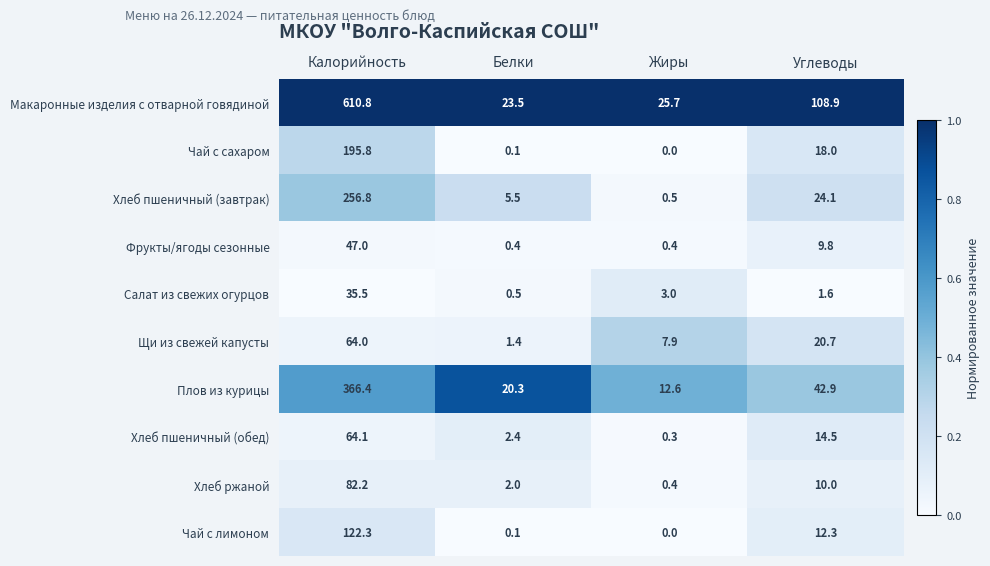

At Углеводы, list the series in order from smallest to largest.

Салат из свежих огурцов, Фрукты/ягоды сезонные, Хлеб ржаной, Чай с лимоном, Хлеб пшеничный (обед), Чай с сахаром, Щи из свежей капусты, Хлеб пшеничный (завтрак), Плов из курицы, Макаронные изделия с отварной говядиной